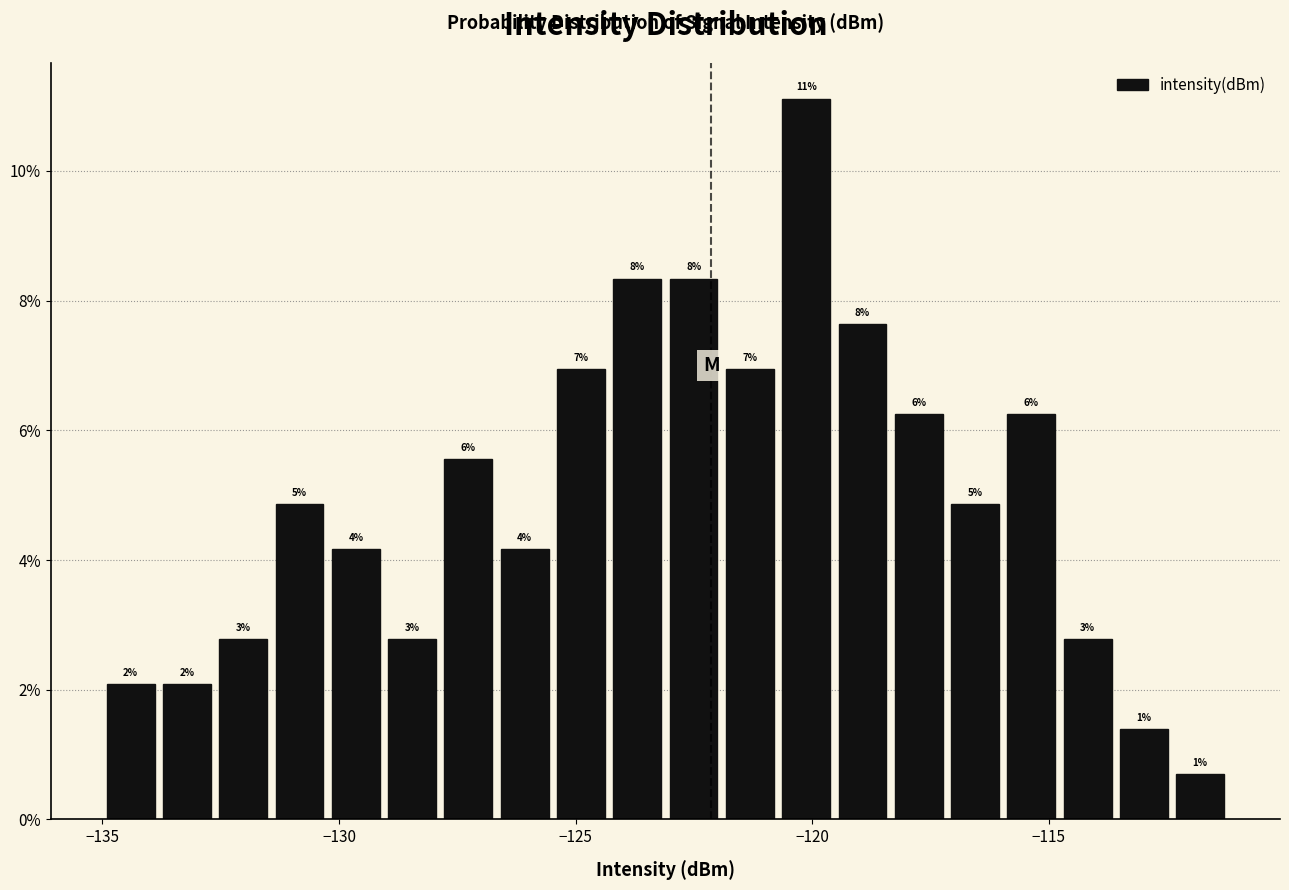

Read against the x-axis, roughly where is the centre of the tallest bar?

-120.0